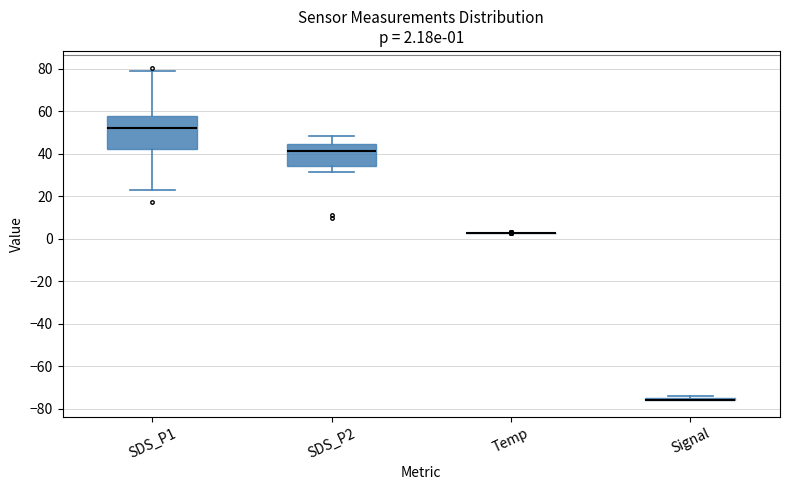

Comparing the boxes themselves (not the whiskers), which one is the tallest?

SDS_P1